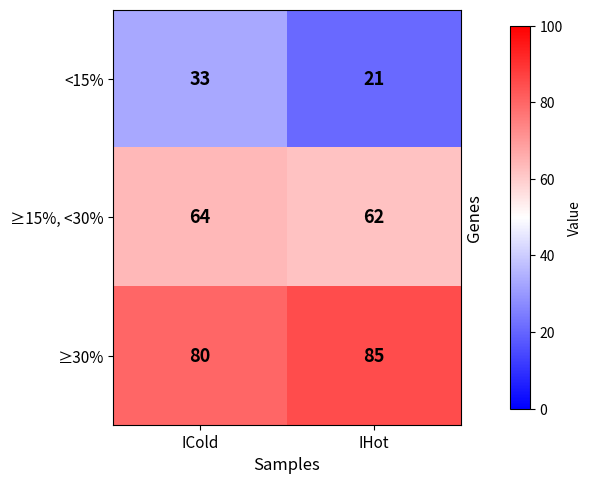

Reading left to right, extract all data points from this chart.

<15%: 33	21
≥15%, <30%: 64	62
≥30%: 80	85